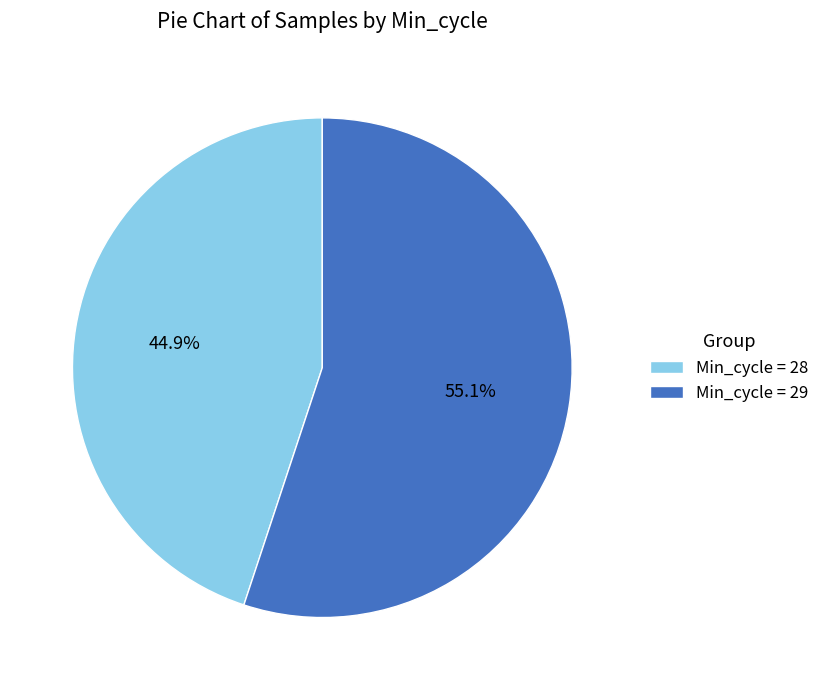

Is there a majority slice in this chart?

Yes